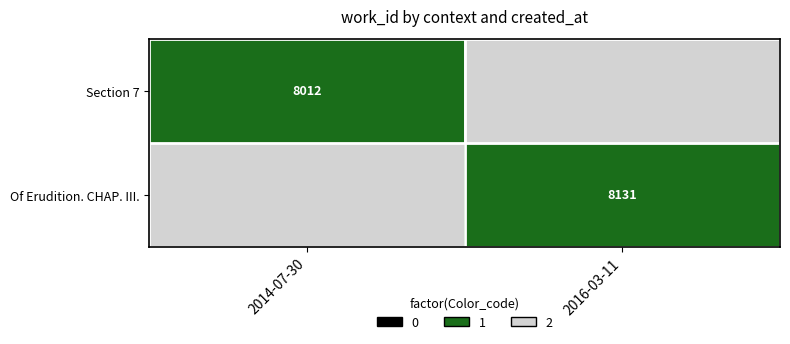

The value of Section 7 at 2014-07-30 is 3923. True or false?

False